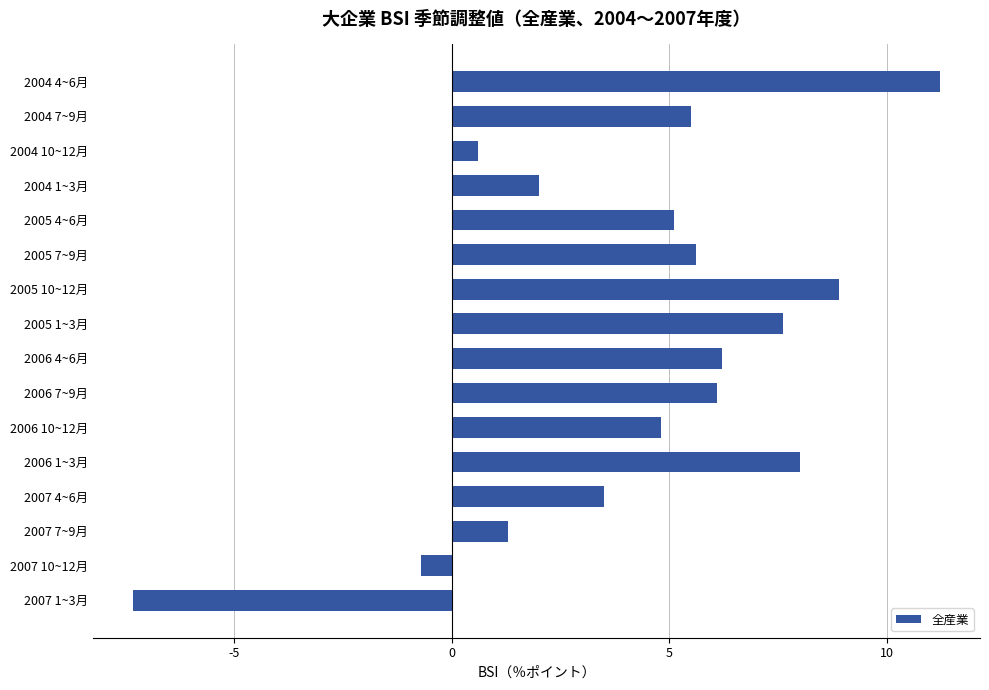

What is the label of the 10th bar from the top?

2006 7~9月